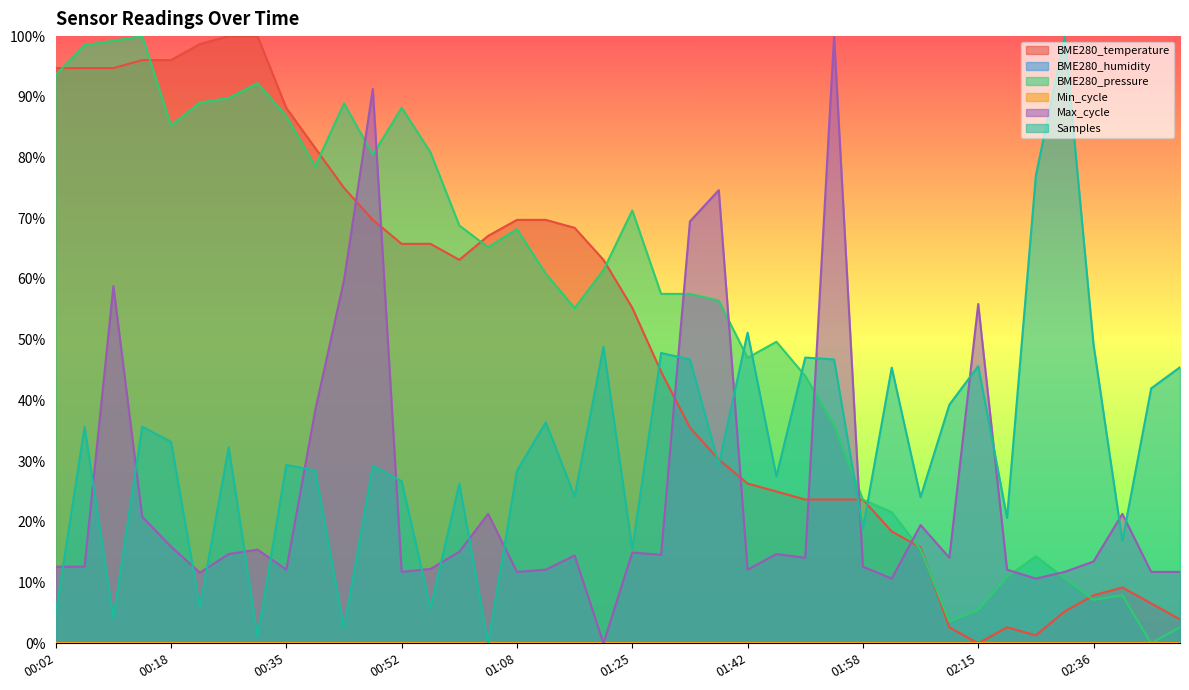

What value does the Max_cycle series have at 01:08?

0.1